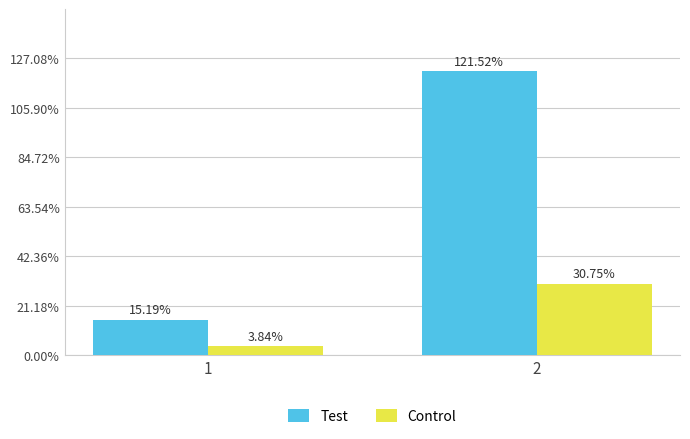

How many bars are there in each group?

2